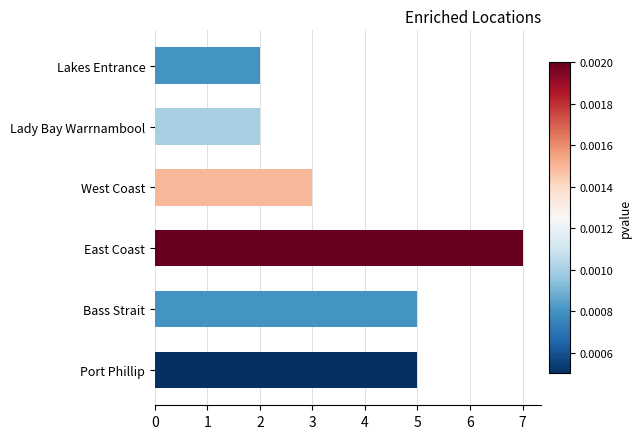

What is the greatest value displayed?

7